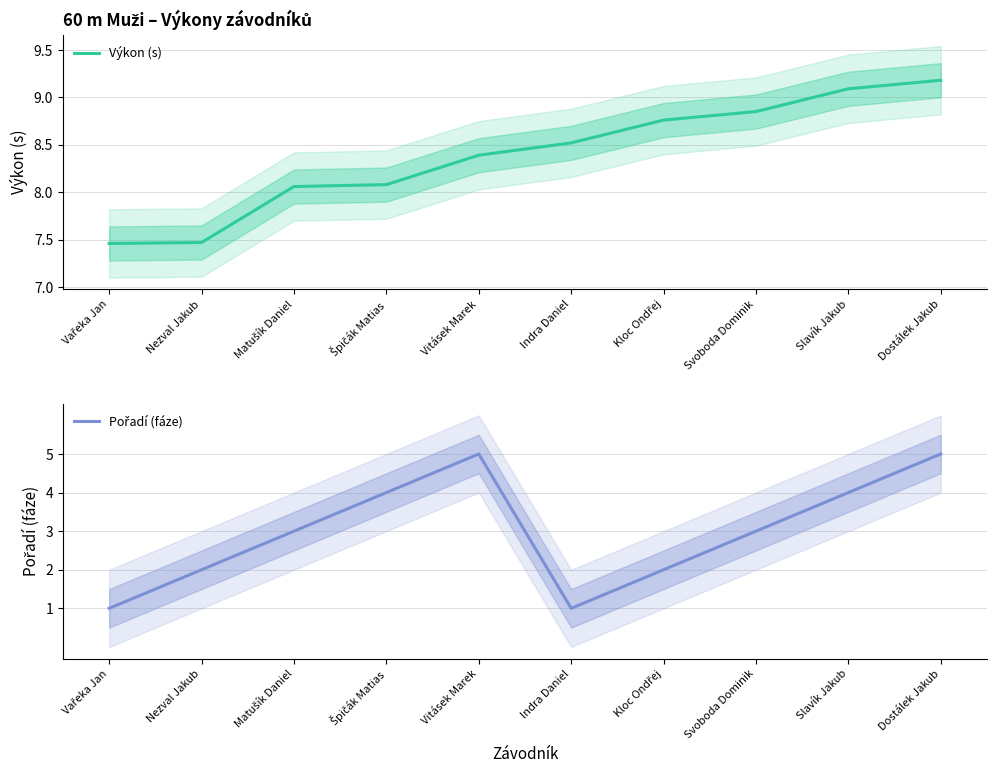

Is the value of Výkon (s) at Dostálek Jakub greater than the value of Pořadí (fáze) at Indra Daniel?

Yes